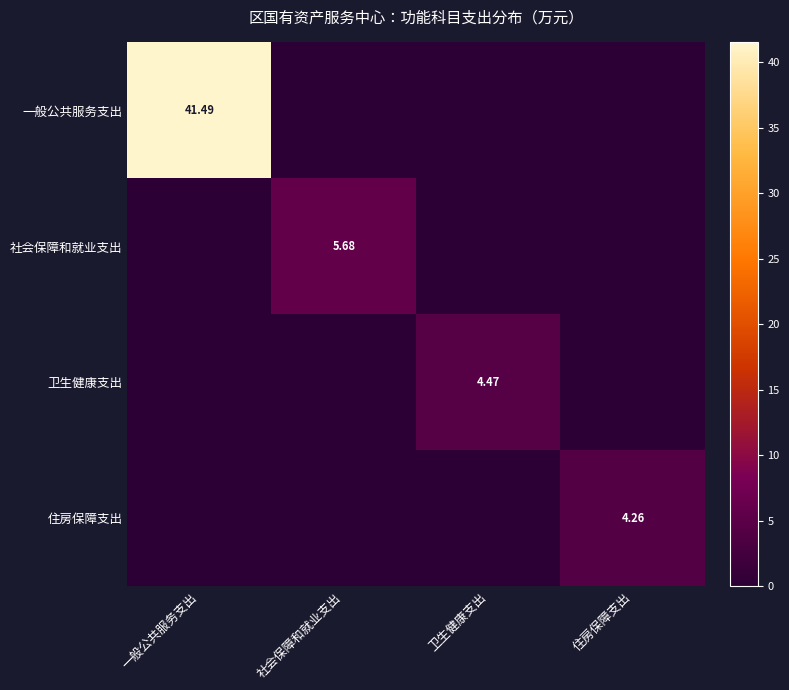

What is the average value of the 住房保障支出 series?

1.1